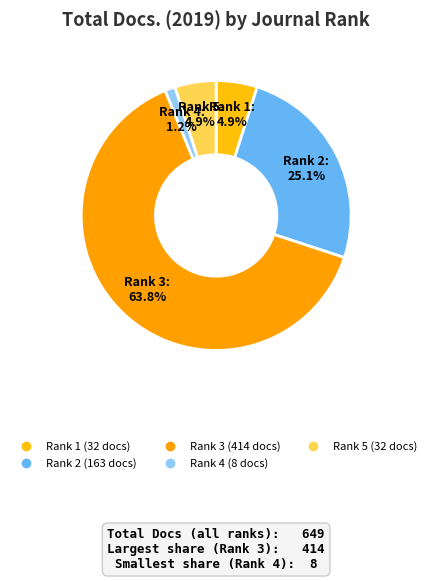

To the nearest percent, what percentage of the pie is Rank 1?

5%